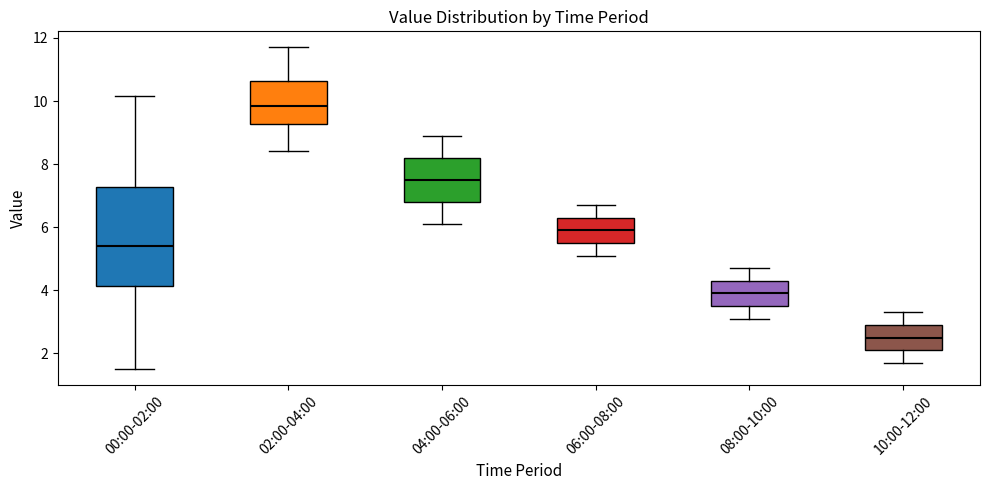

Comparing the boxes themselves (not the whiskers), which one is the tallest?

00:00-02:00